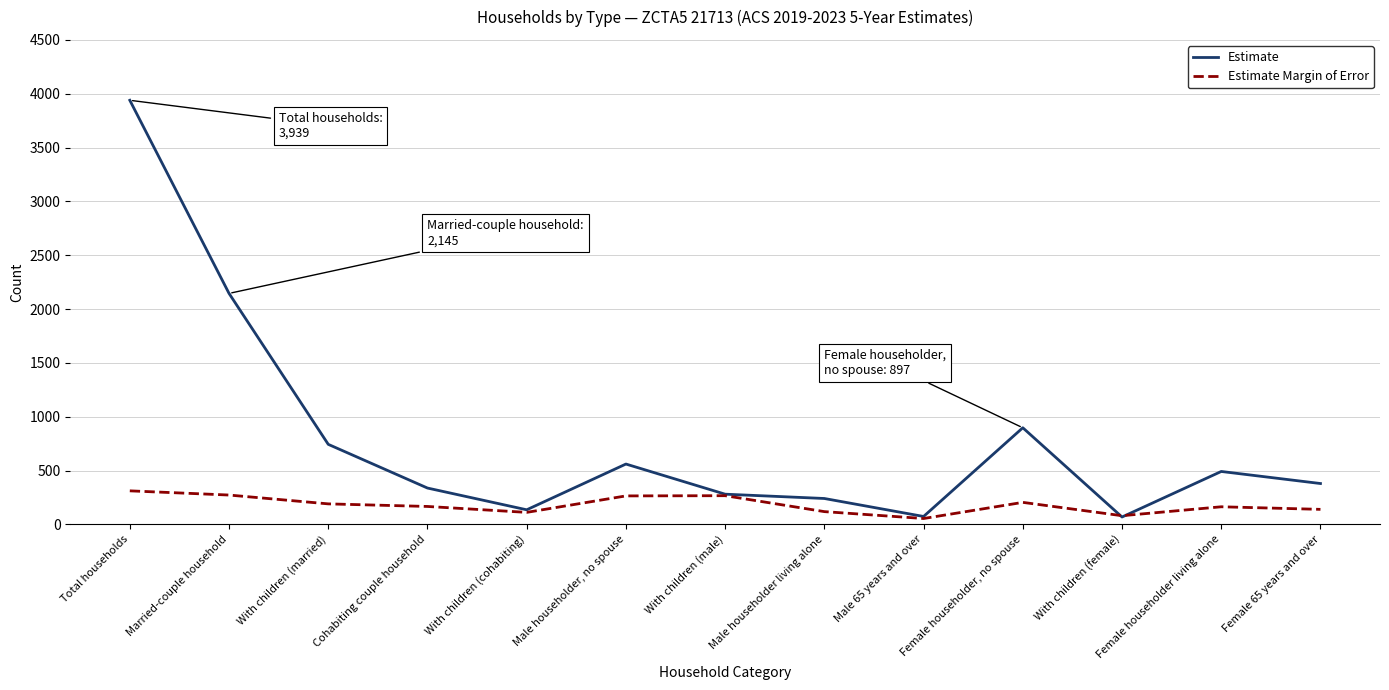

Rank the series by their maximum value, from highest to lowest.

Estimate, Estimate Margin of Error